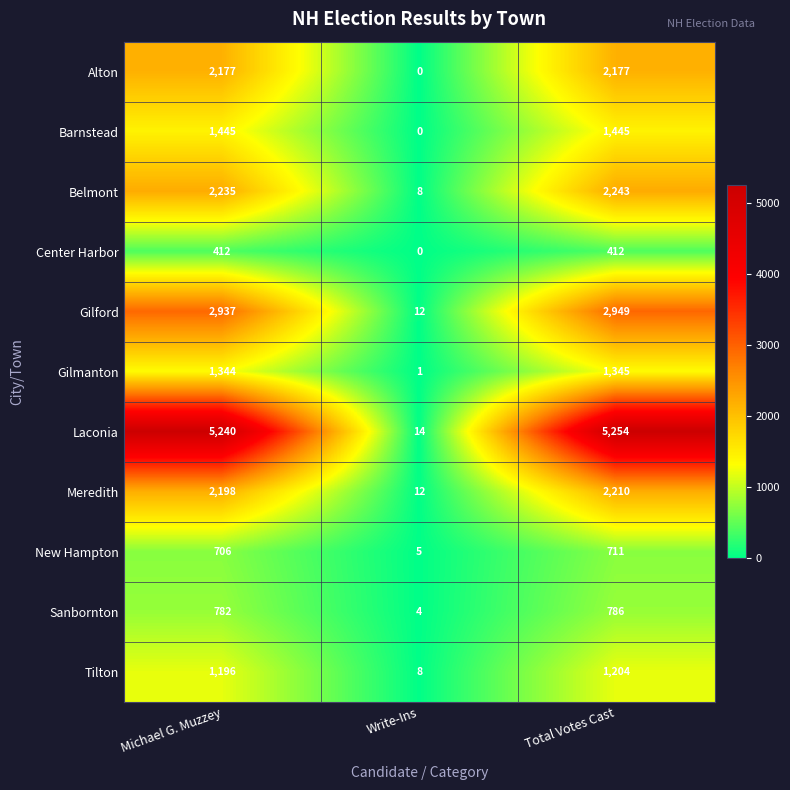

At which category is the sum across all series the highest?

Total Votes Cast